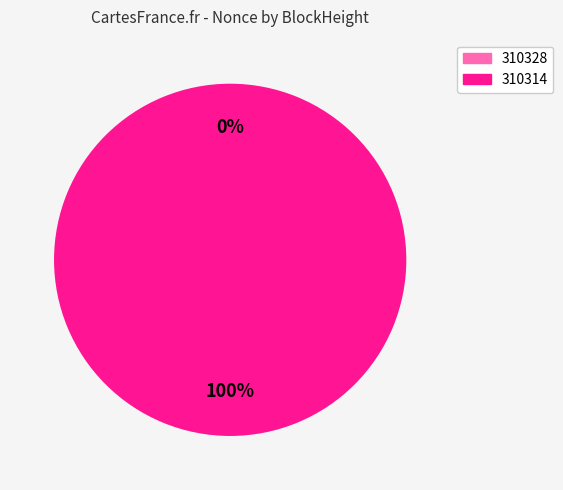

Combined, what portion of the pie is 310328 and 310314?

100.0%